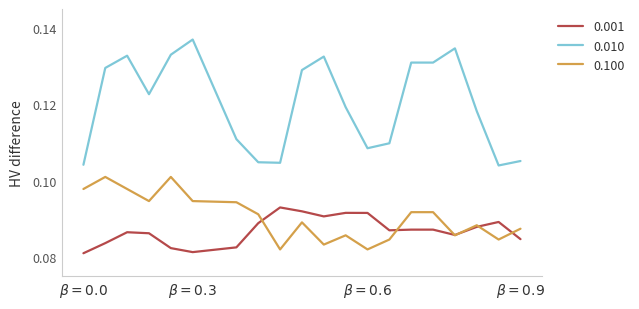

True or false: 0.010 and 0.100 cross at least once.

False